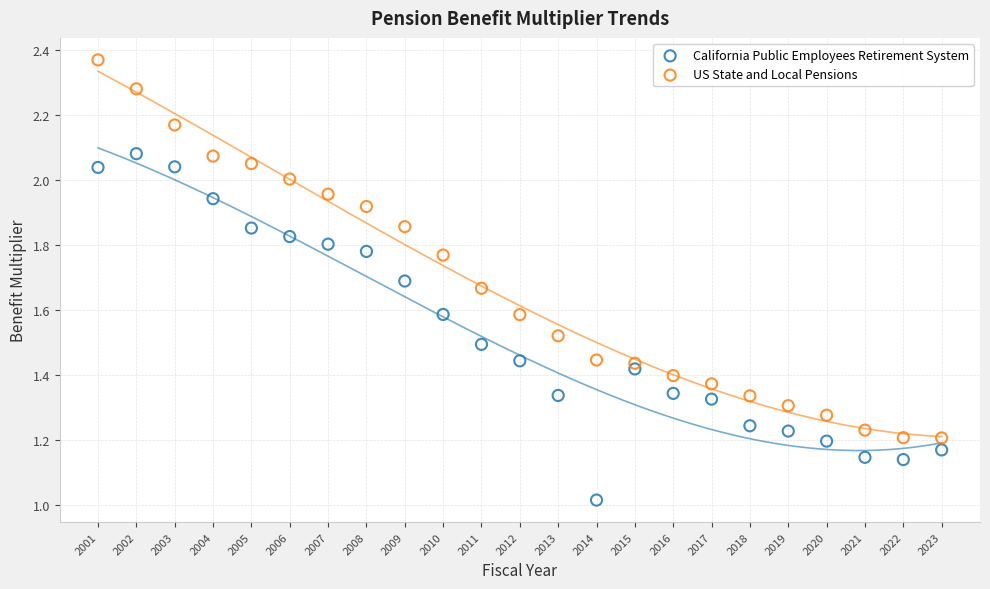

Which series has the largest Y range (max minus min)?

US State and Local Pensions